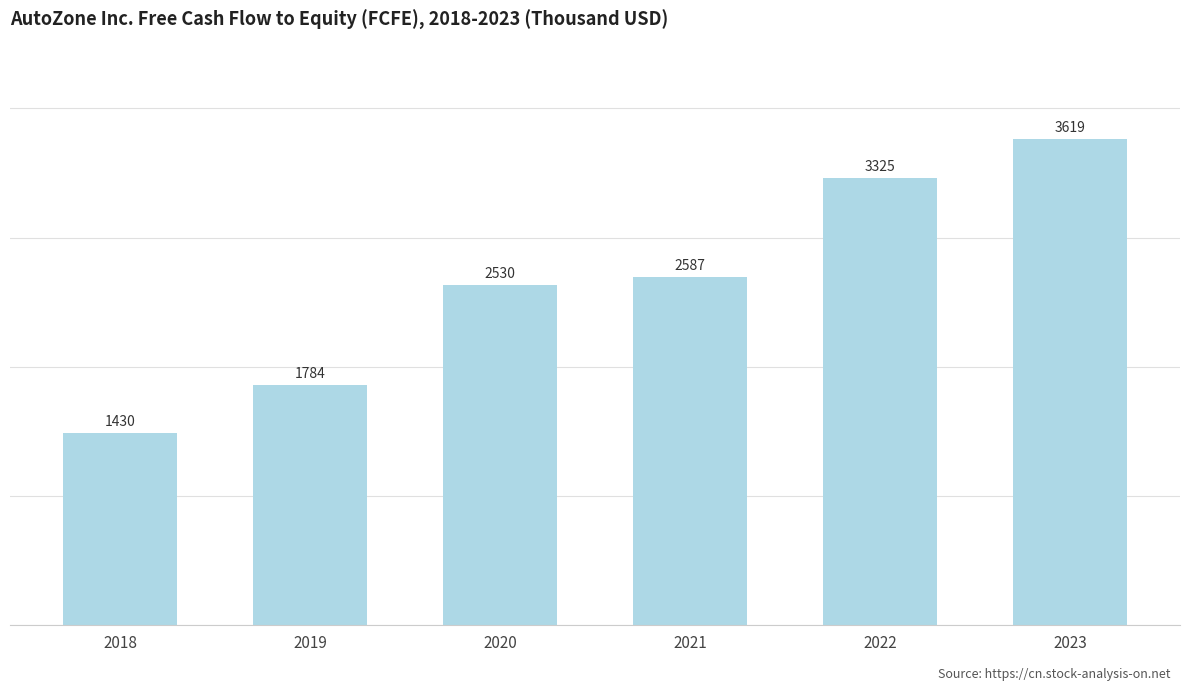

Does the chart contain any negative values?

No